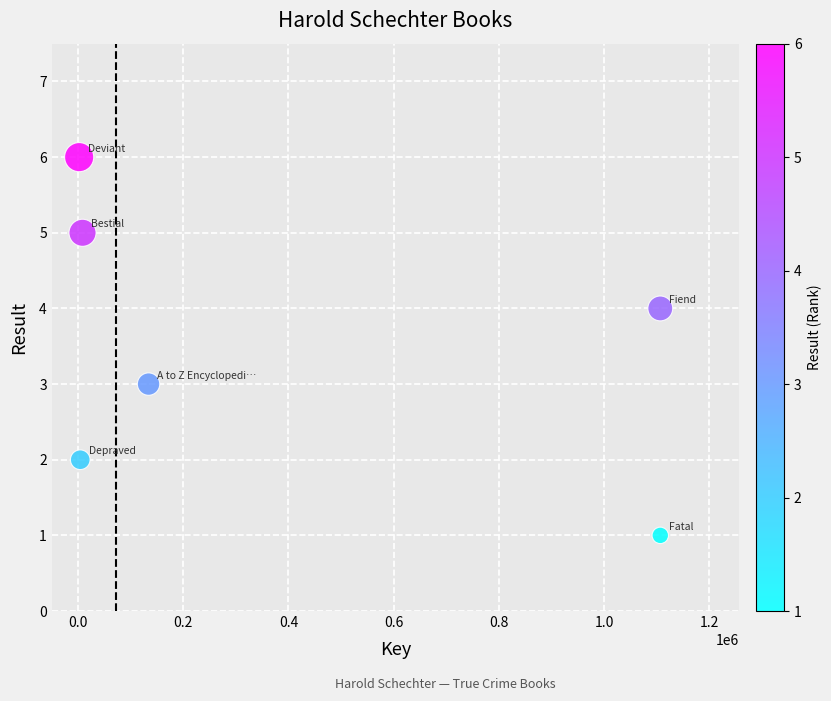

What is the average X value?

393818